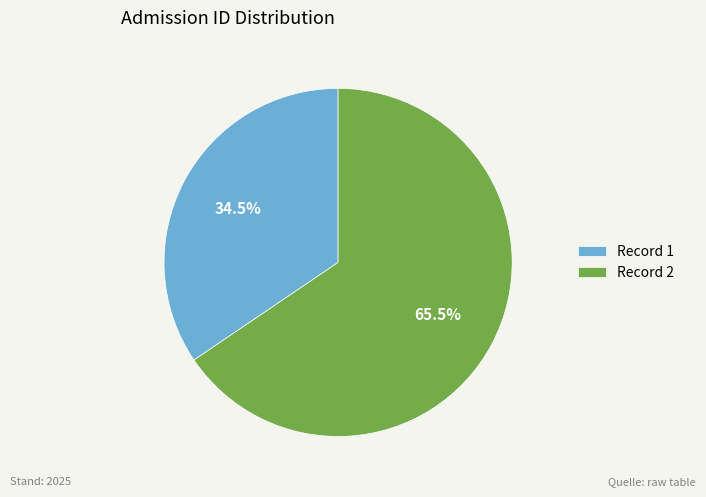

What is the ratio of the value at Record 1 to the value at Record 2?

0.5